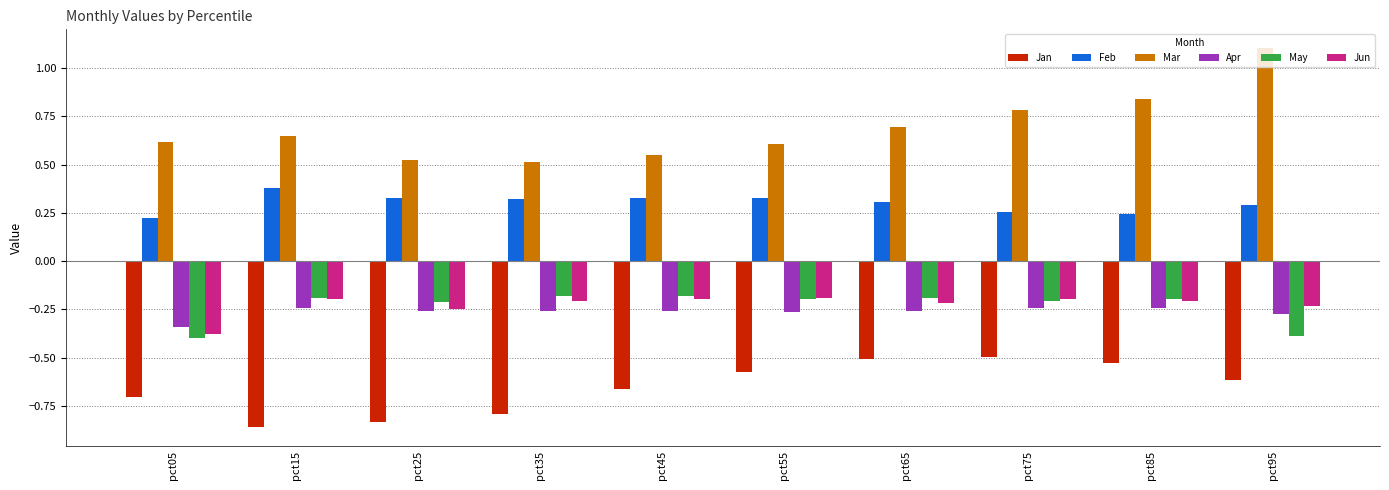

What is the difference between the highest and lowest values at pct55?

1.2